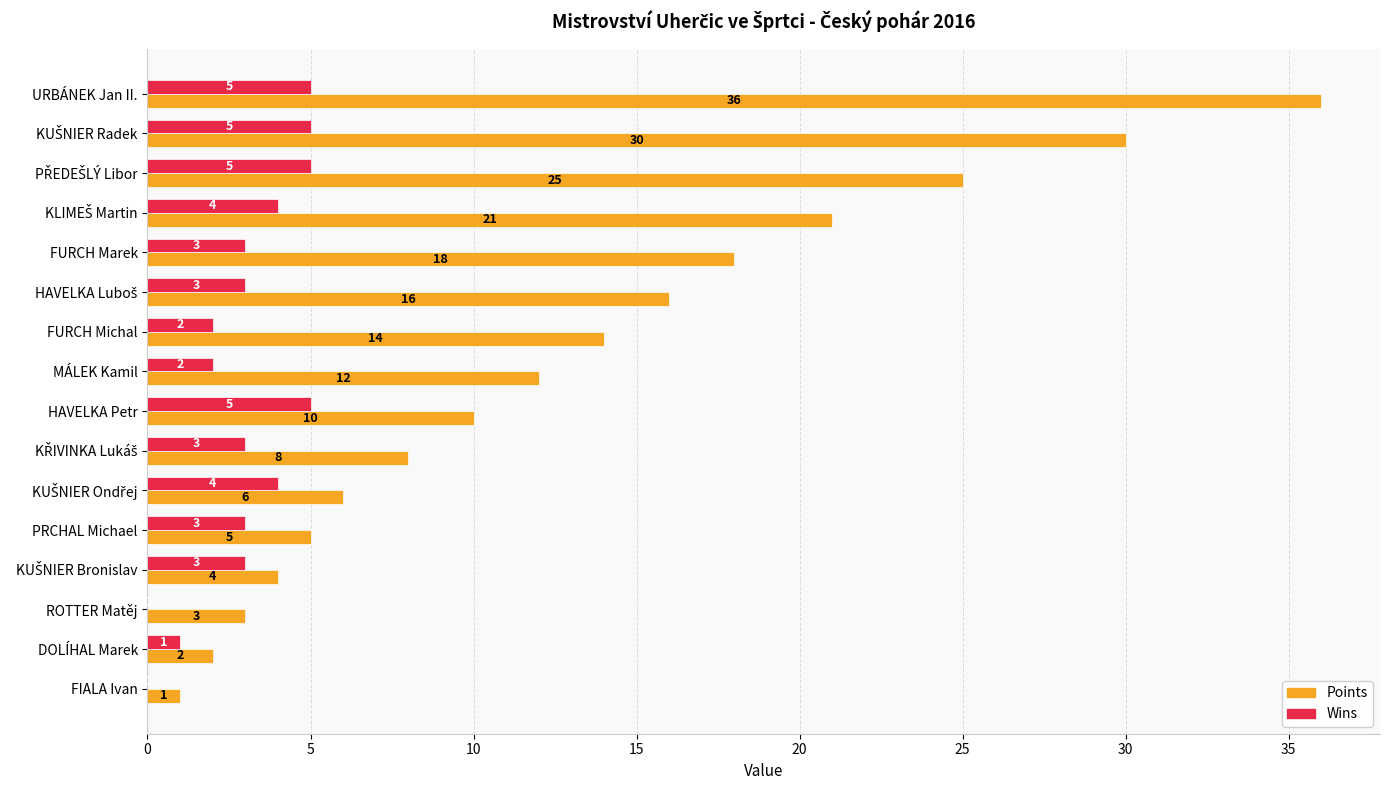

What is the average value of the Wins series?

3